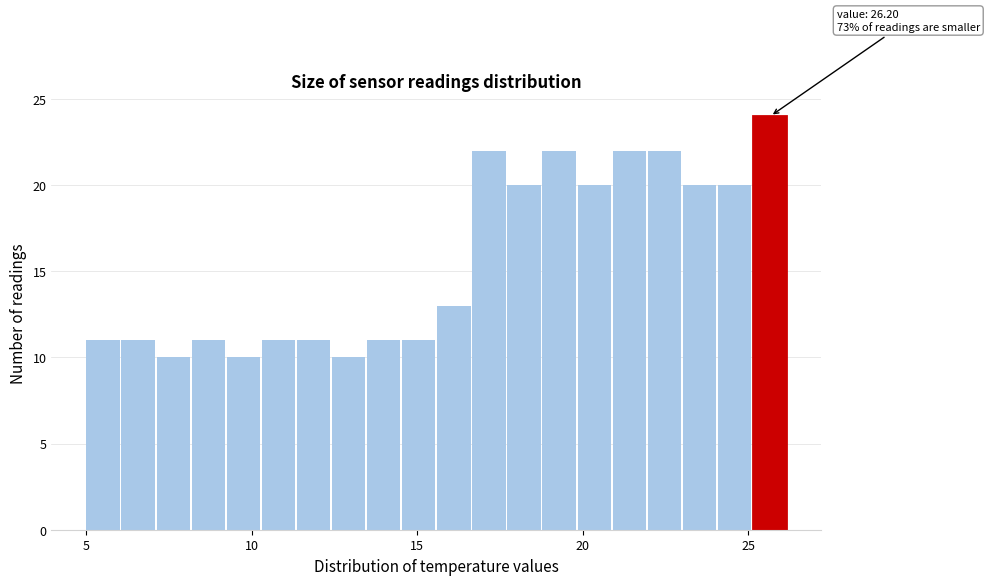

Read against the x-axis, roughly where is the centre of the tallest bar?

25.5